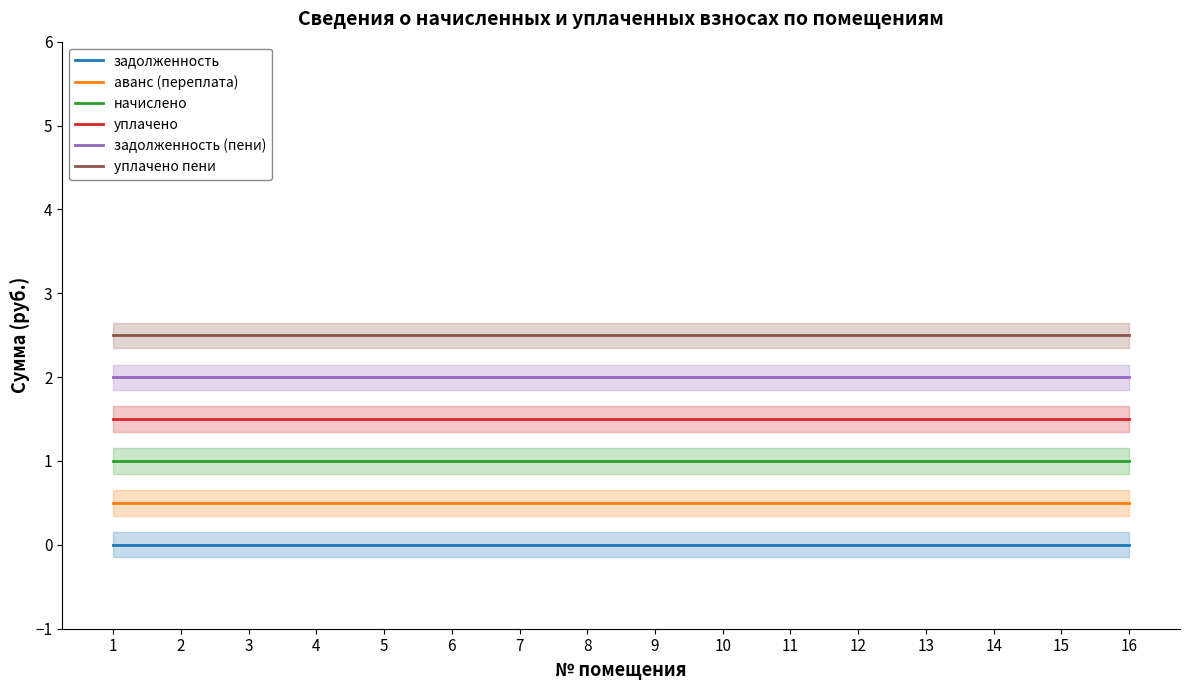

Reading left to right, transcribe all the data shown in this chart.

задолженность: 0.0	0.0	0.0	0.0	0.0	0.0	0.0	0.0	0.0	0.0	0.0	0.0	0.0	0.0	0.0	0.0
аванс (переплата): 0.5	0.5	0.5	0.5	0.5	0.5	0.5	0.5	0.5	0.5	0.5	0.5	0.5	0.5	0.5	0.5
начислено: 1.0	1.0	1.0	1.0	1.0	1.0	1.0	1.0	1.0	1.0	1.0	1.0	1.0	1.0	1.0	1.0
уплачено: 1.5	1.5	1.5	1.5	1.5	1.5	1.5	1.5	1.5	1.5	1.5	1.5	1.5	1.5	1.5	1.5
задолженность (пени): 2.0	2.0	2.0	2.0	2.0	2.0	2.0	2.0	2.0	2.0	2.0	2.0	2.0	2.0	2.0	2.0
уплачено пени: 2.5	2.5	2.5	2.5	2.5	2.5	2.5	2.5	2.5	2.5	2.5	2.5	2.5	2.5	2.5	2.5